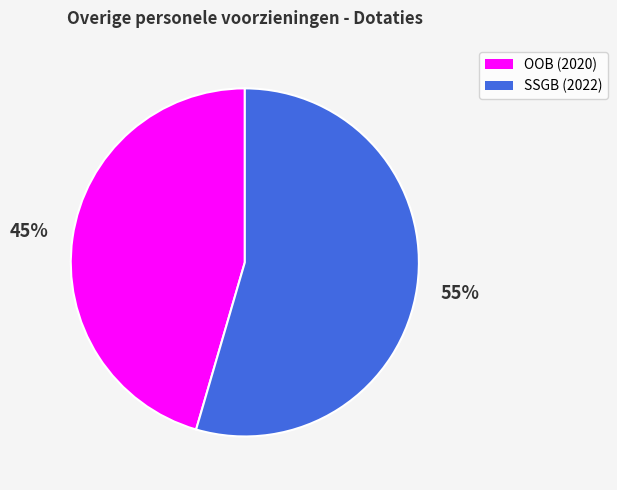

To the nearest percent, what is the combined percentage of SSGB (2022) and OOB (2020)?

100%